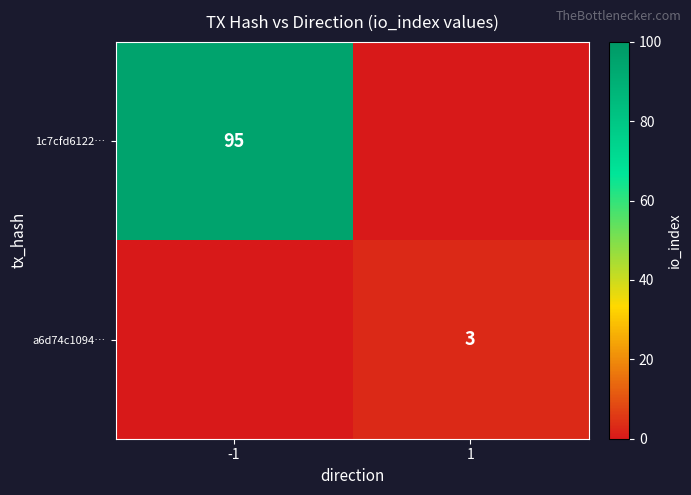

True or false: a6d74c1094… has a value of 4 at 1.

False